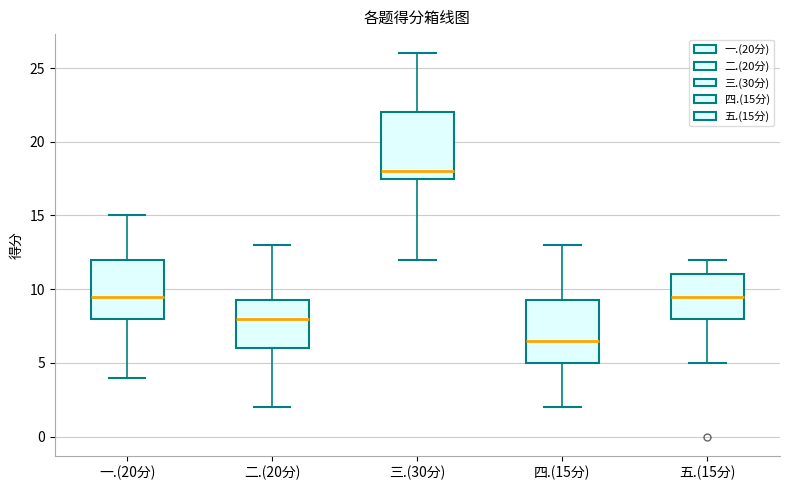

Reading left to right, read every box against the y-axis: the position of its median line, the range the box covers, and the ends of its whiskers. The values are not printed on the chart, so give them approximately, as read against the axis.

一.(20分): median 9.5, box 8.0 to 12.0, whiskers 4.0 to 15.0
二.(20分): median 8.0, box 6.0 to 9.5, whiskers 2.0 to 13.0
三.(30分): median 18.0, box 17.5 to 22.0, whiskers 12.0 to 26.0
四.(15分): median 6.5, box 5.0 to 9.5, whiskers 2.0 to 13.0
五.(15分): median 9.5, box 8.0 to 11.0, whiskers 5.0 to 12.0